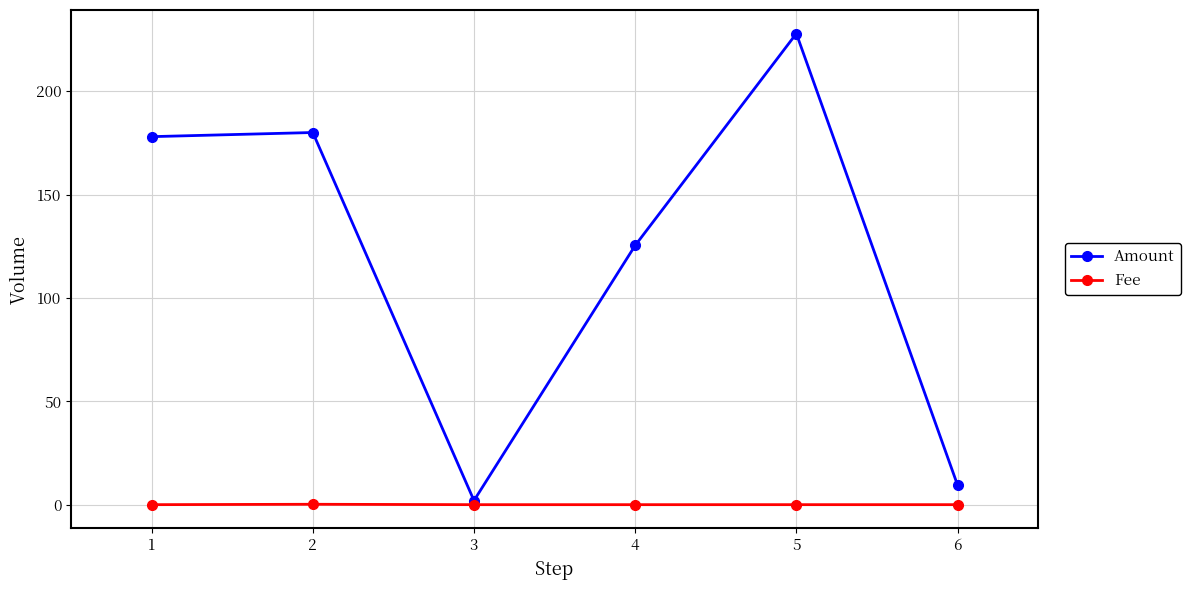

How many lines are shown in the chart?

2